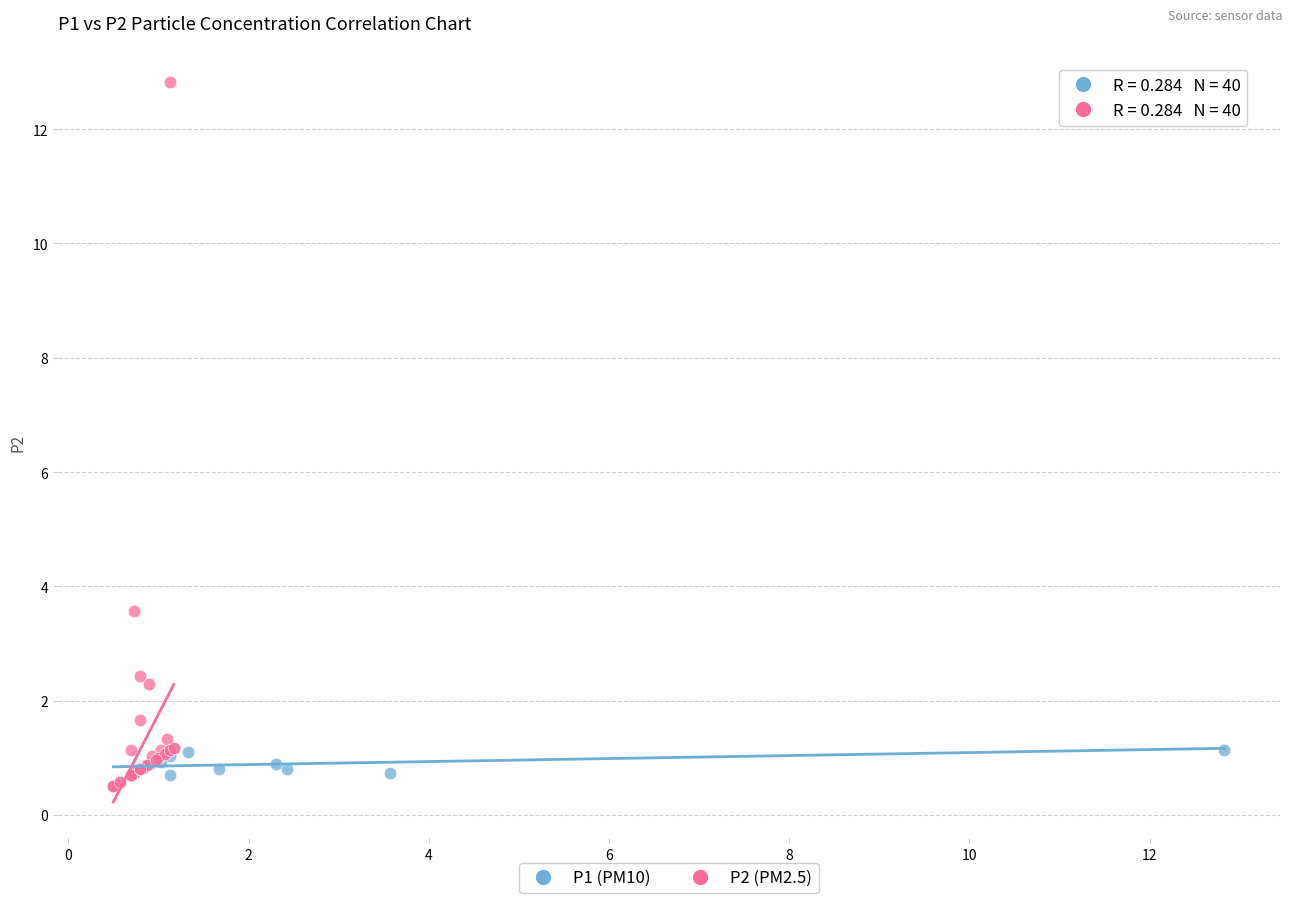

Which series has the largest Y range (max minus min)?

P2 (PM2.5)